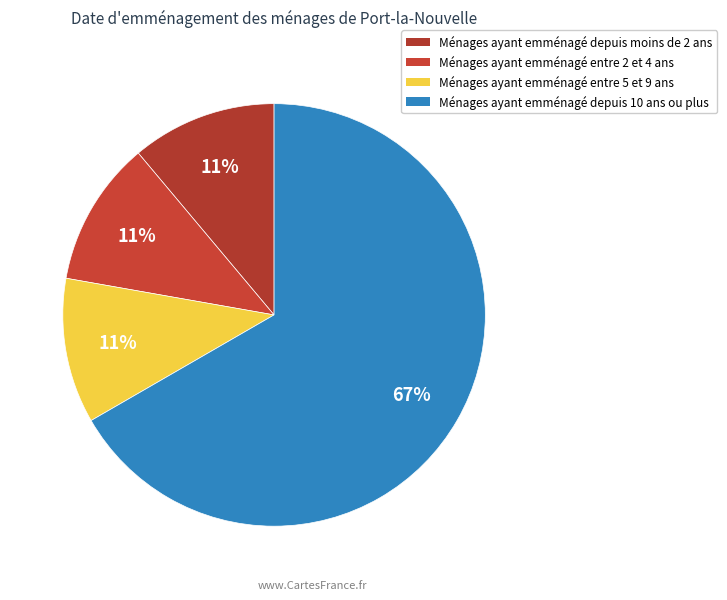

Count the number of slices in the pie.

4